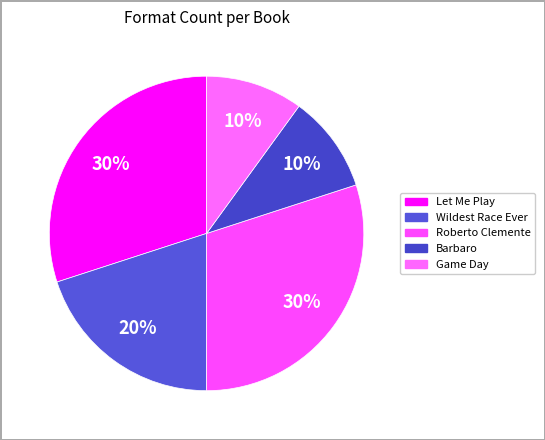

What is the total percentage of Wildest Race Ever and Let Me Play?

50.0%